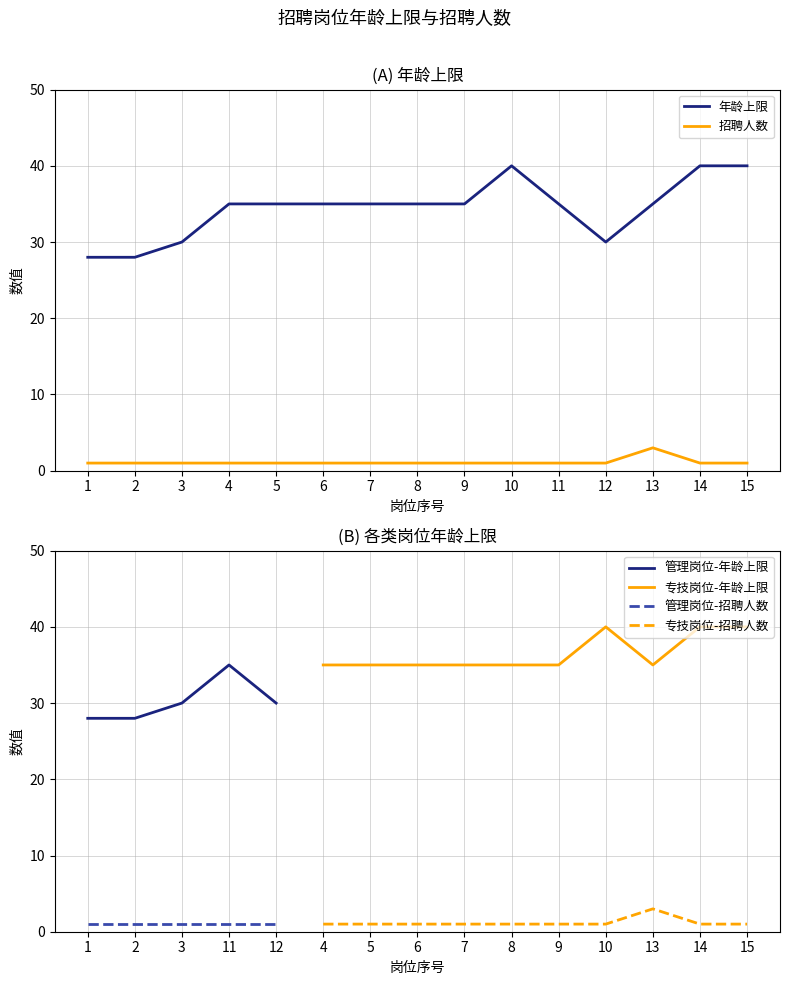

Is it true that 招聘人数 equals 1 at 6?

True